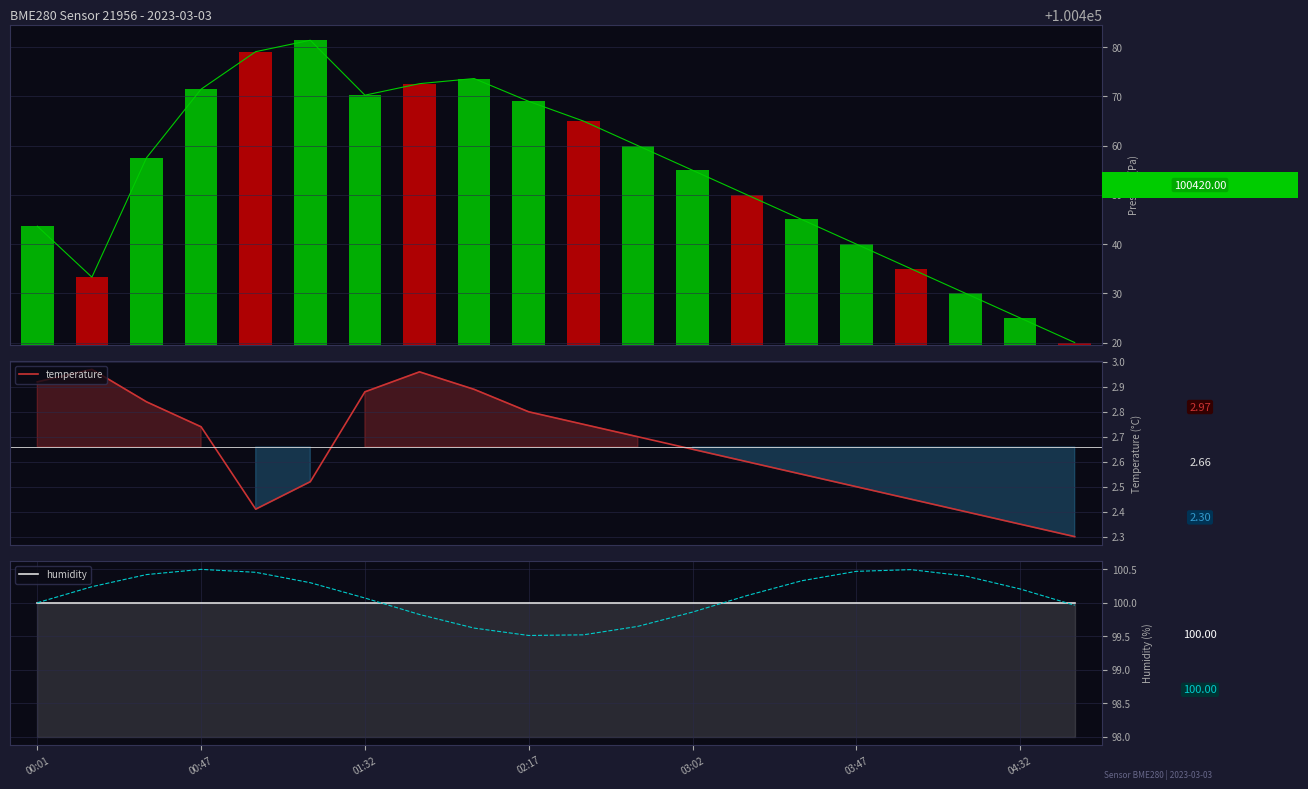

What is the difference between the highest and lowest values at 01:32?

97.2